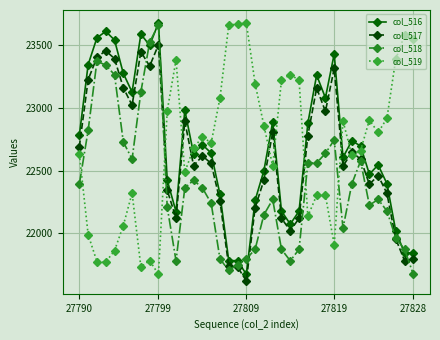

What is the value of the col_519 point at the 32nd from the left?

22623.3